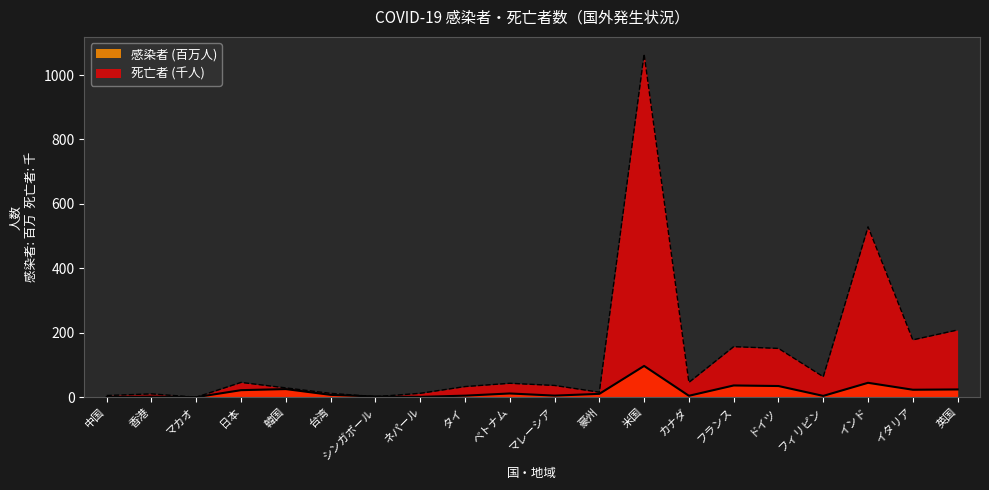

Reading left to right, list all the values displayed in this chart.

中国=0.3	香港=1.8	マカオ=0.0	日本=21.8	韓国=25.1	台湾=7.2	シンガポール=2.0	ネパール=1.0	タイ=4.7	ベトナム=11.5	マレーシア=4.9	豪州=10.3	米国=97.0	カナダ=4.3	フランス=36.4	ドイツ=34.6	フィリピン=4.0	インド=44.6	イタリア=23.1	英国=24.0